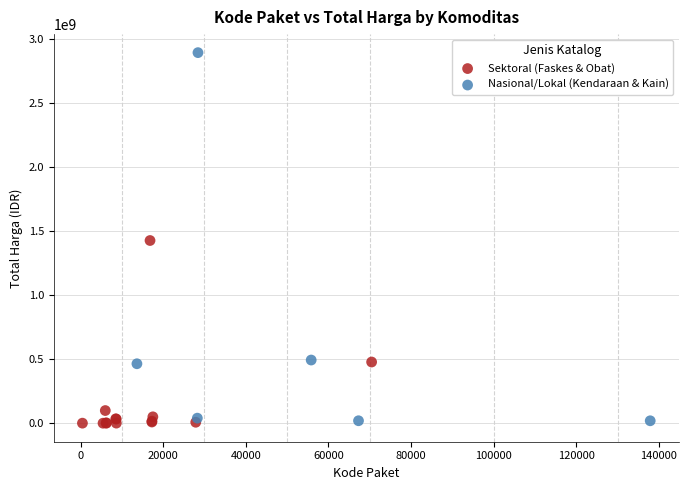

Which series reaches the maximum Y coordinate?

Nasional/Lokal (Kendaraan & Kain)